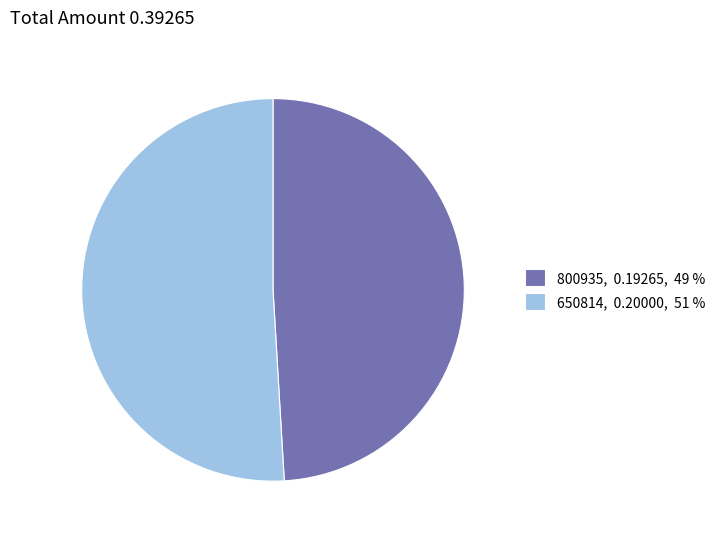

The 800935 slice represents 49% of the pie. True or false?

True